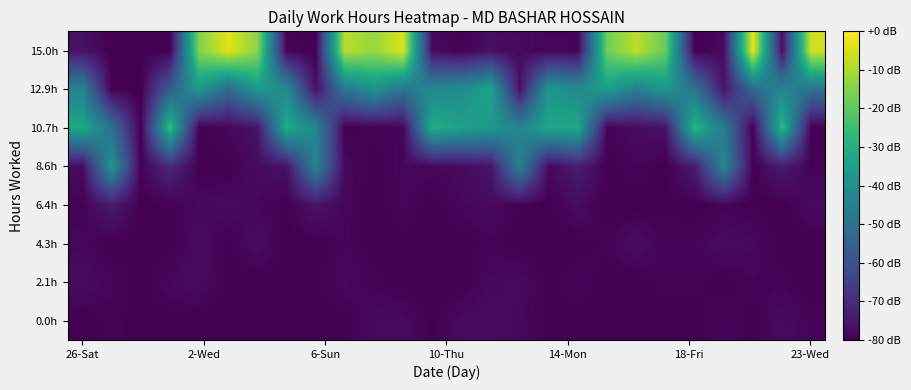

How many distinct data groups are displayed?

8